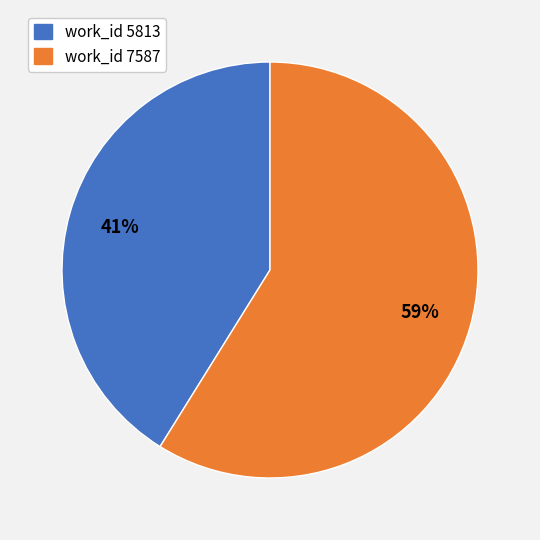

To the nearest percent, what is the difference between the largest and smallest slice percentages?

18%